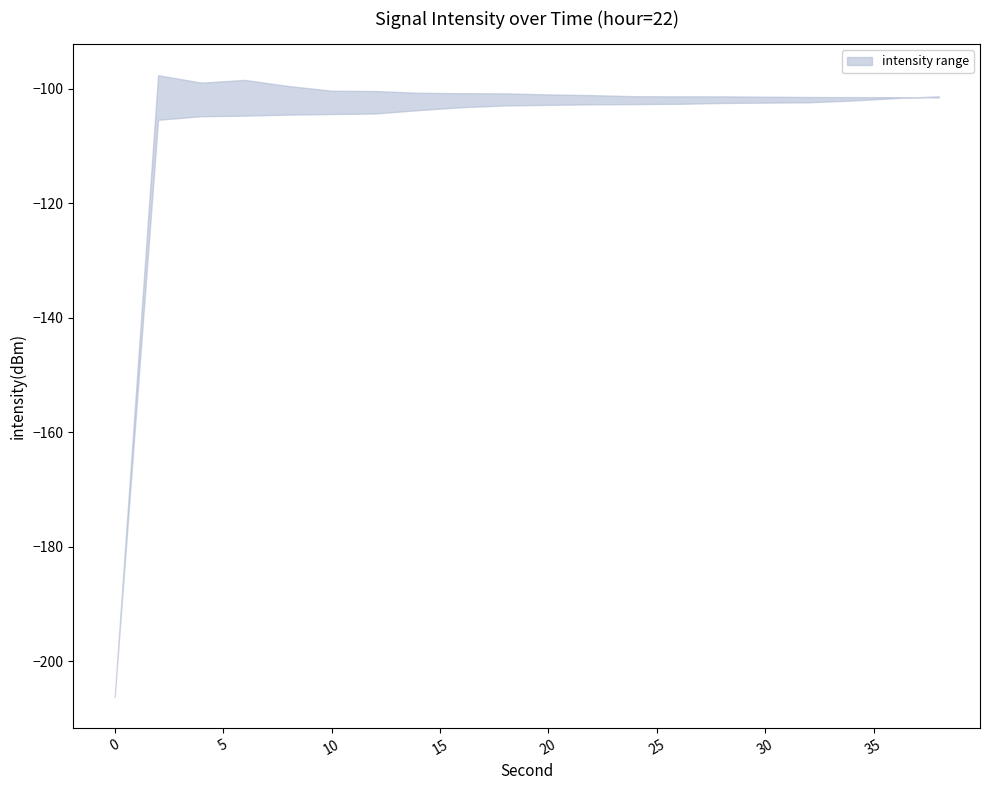

How many intersections are there between upper and lower?

1